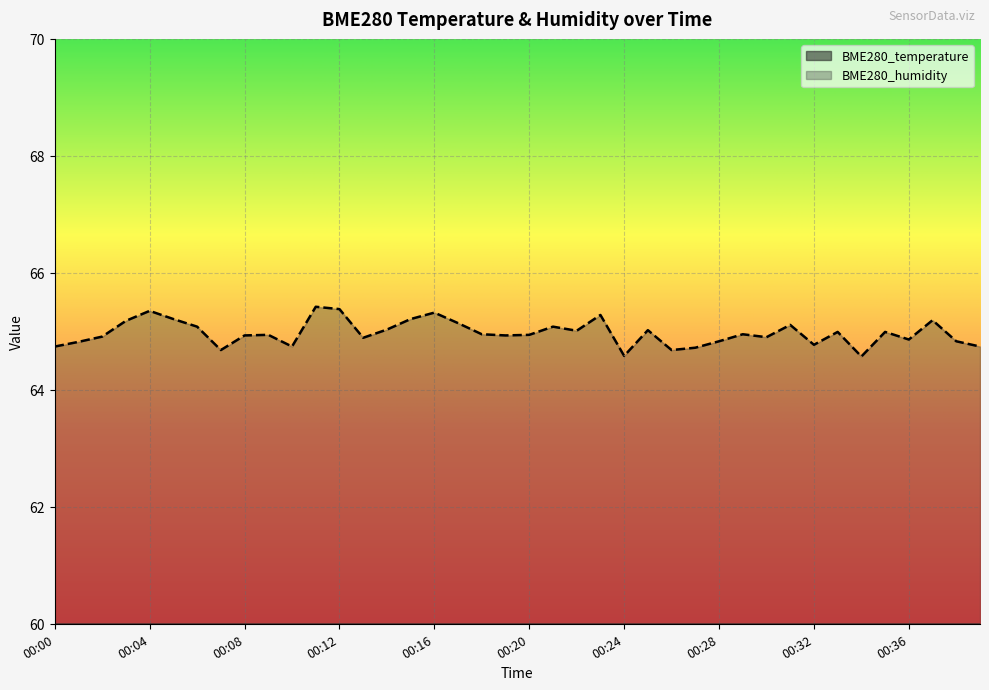

The value of BME280_temperature at 00:02 is 4.5. True or false?

False